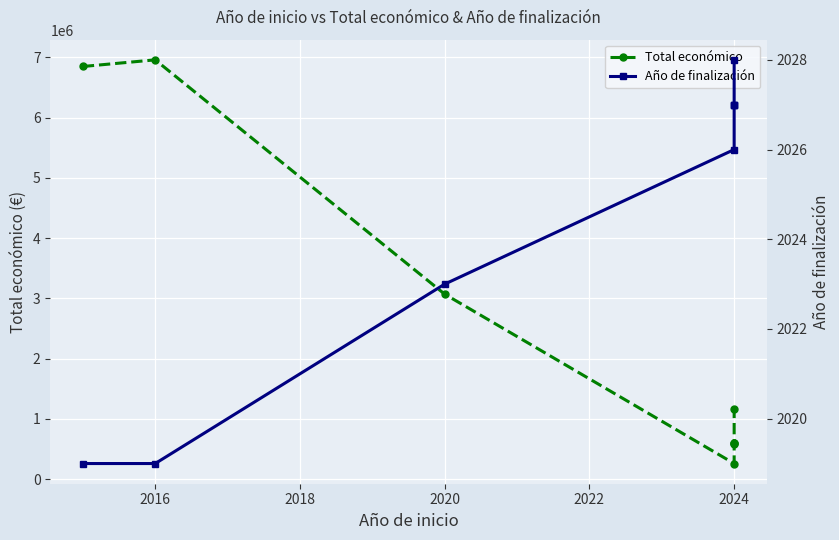

Reading left to right, transcribe all the data shown in this chart.

Total económico: 6850000	6960293	3069653	257235	585460	595173	599927	1159200
Año de finalización: 2019	2019	2023	2026	2027	2027	2027	2028